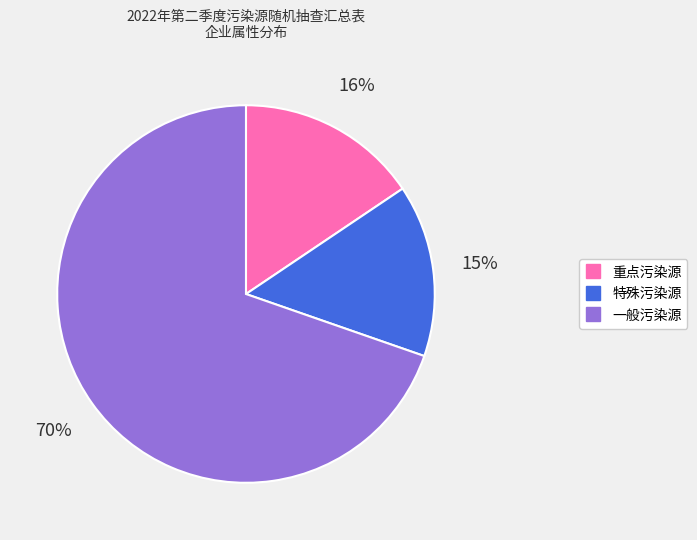

How many segments does this pie chart have?

3